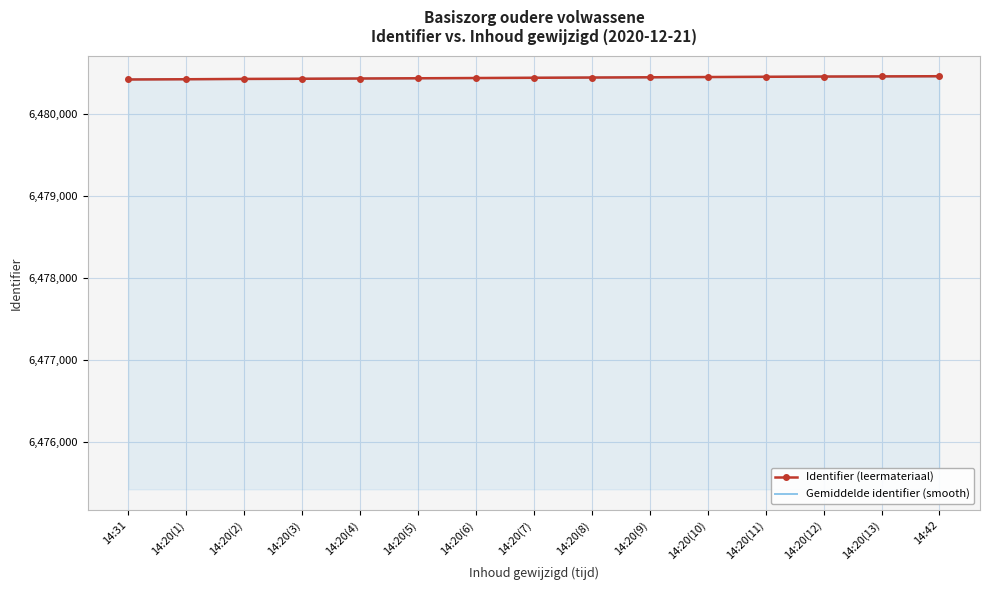

What are all the series names shown in the legend?

Identifier (leermateriaal), Gemiddelde identifier (smooth)